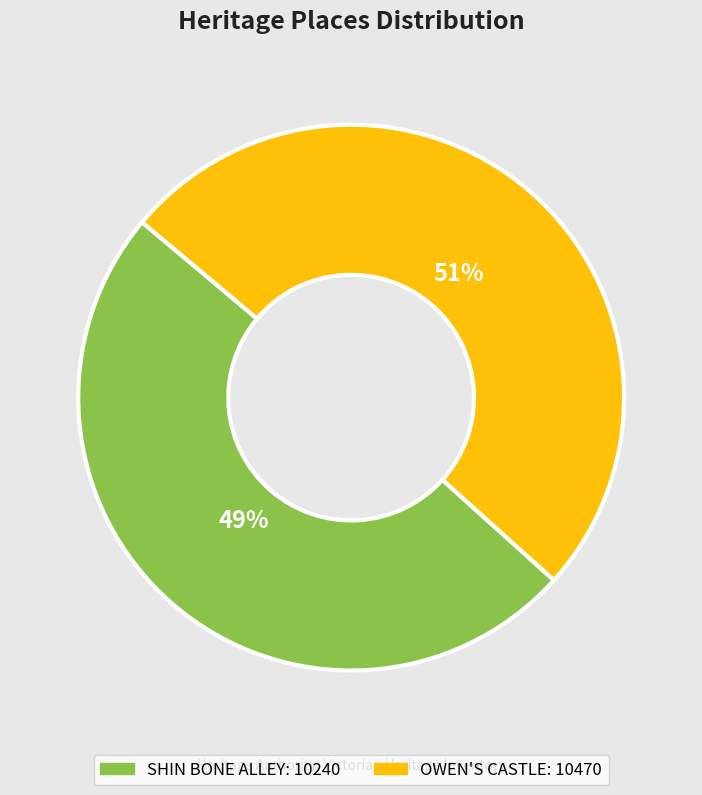

To the nearest percent, what is the combined percentage of OWEN'S CASTLE and SHIN BONE ALLEY?

100%